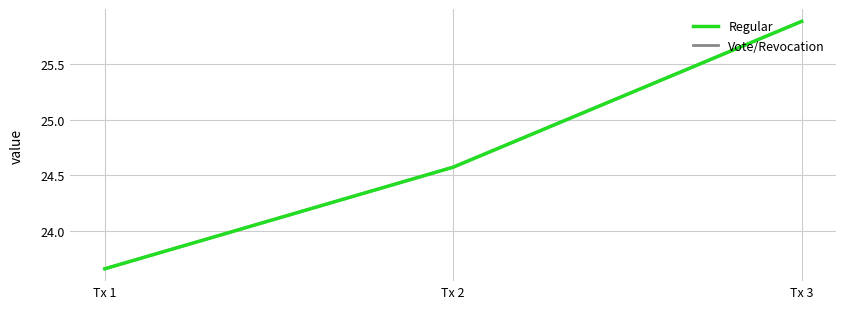

What is the minimum value shown in the chart?

23.7